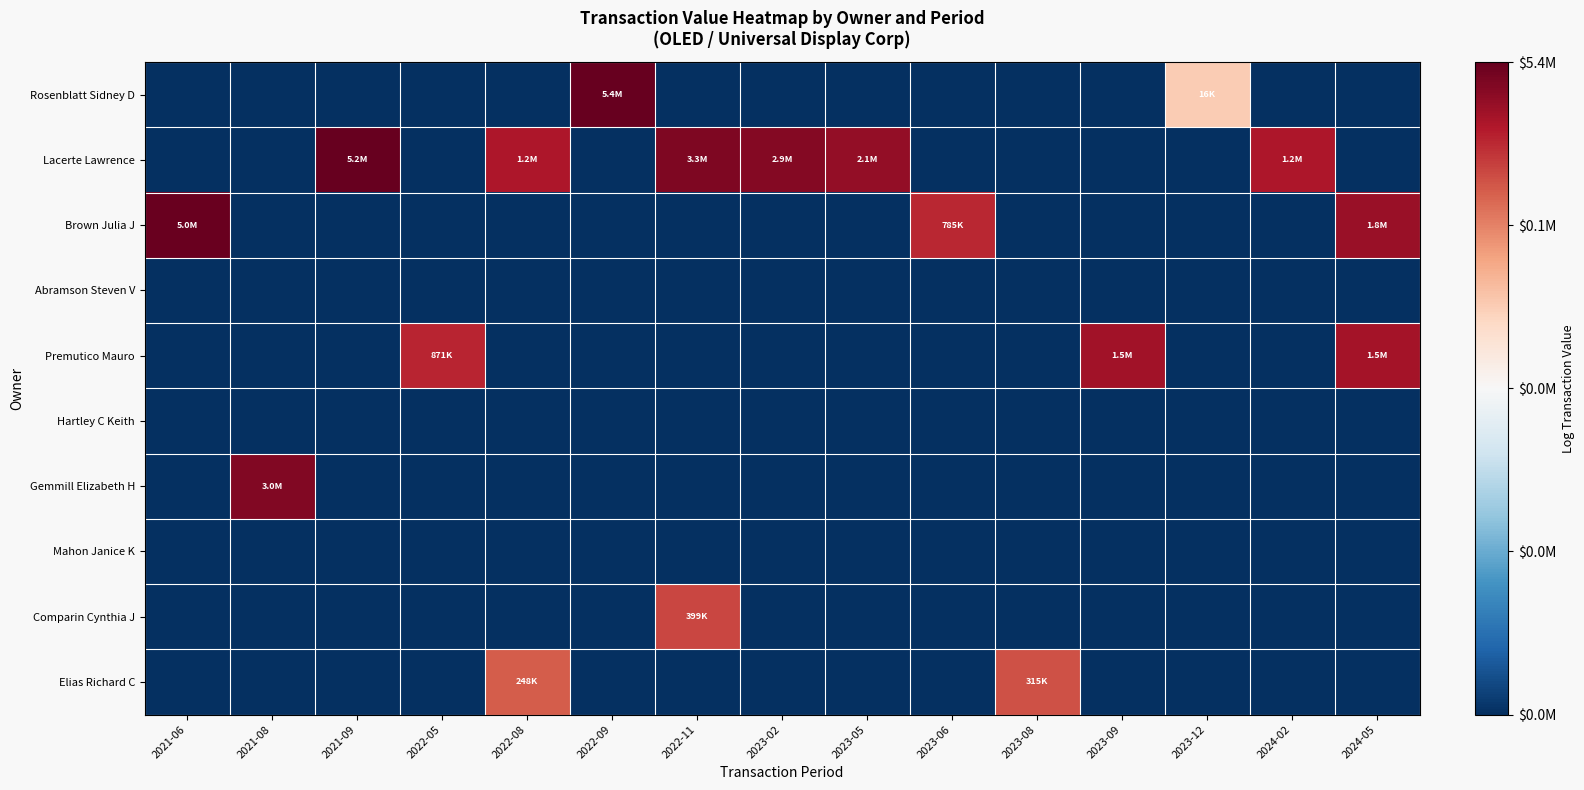

What is the total value across all series at 2023-09?

14.2